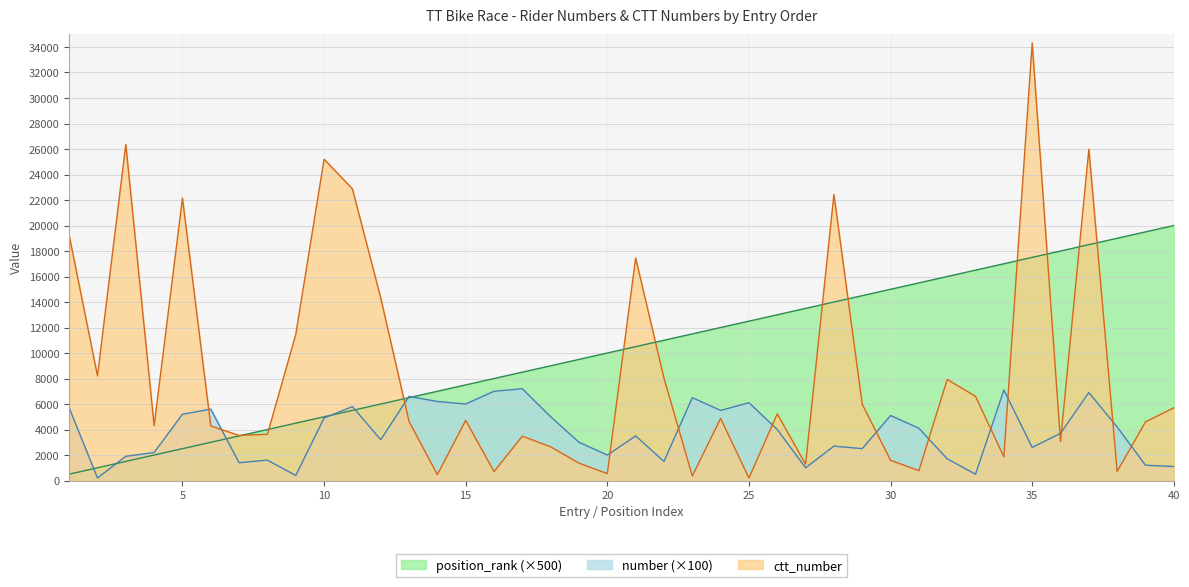

Between 26 and 34, which series saw the biggest shift?

position_rank